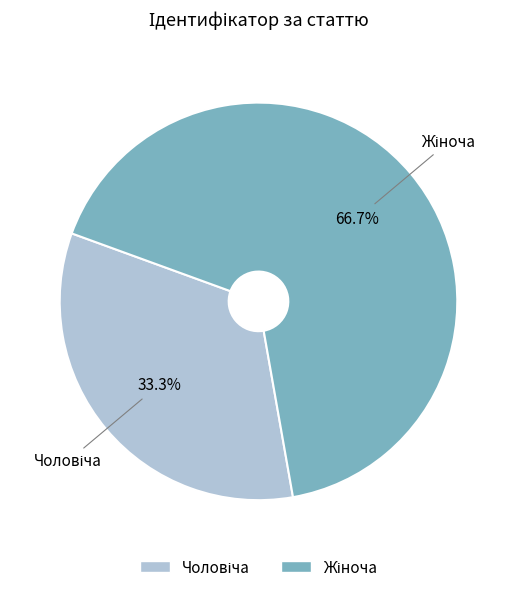

Is there any slice that represents more than half of the pie?

Yes